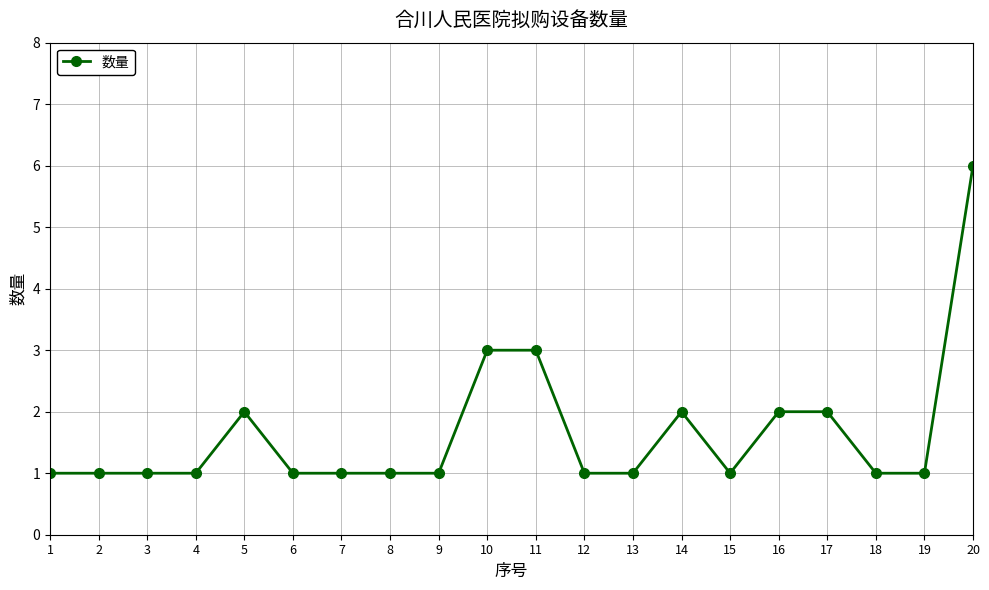

The value at 17 is 3. True or false?

False